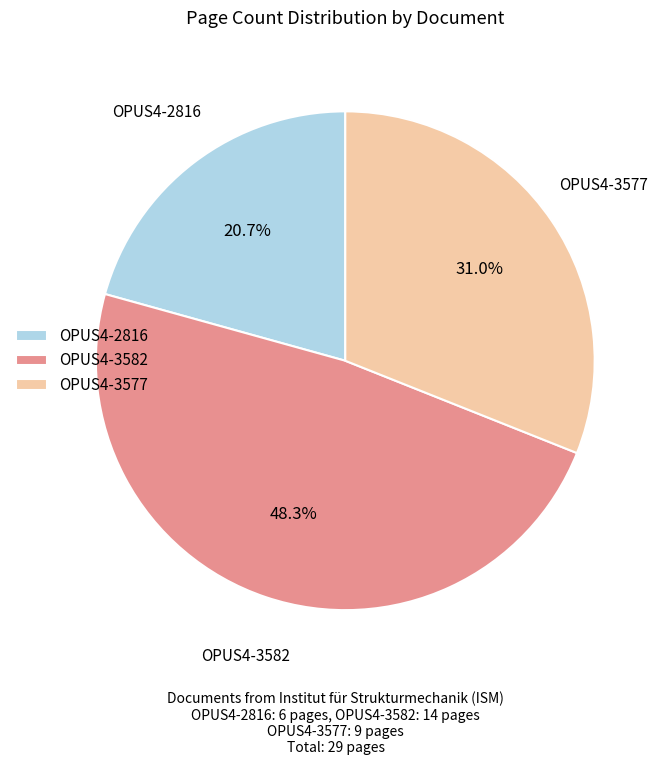

Does OPUS4-3577 represent more than half of the total?

No